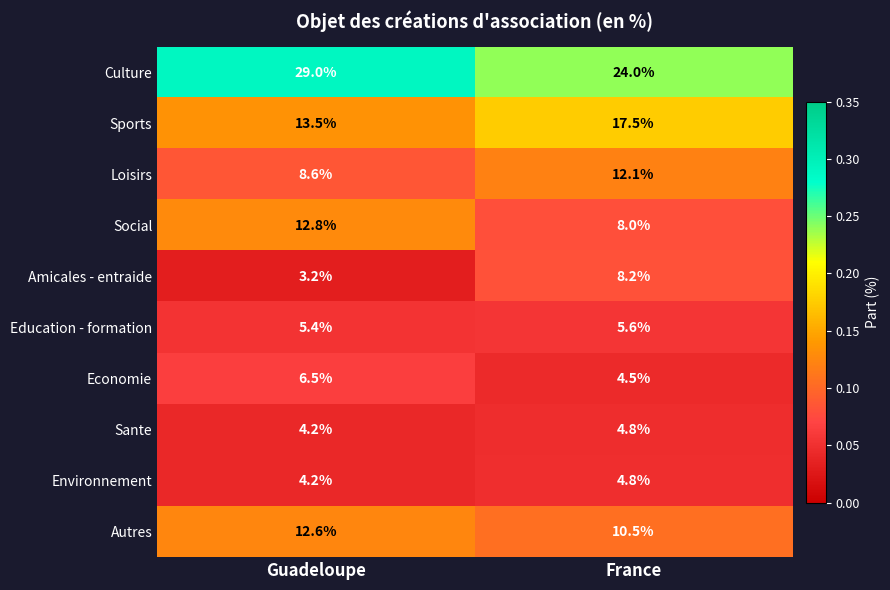

The value of Amicales - entraide at France is 4.8. True or false?

False